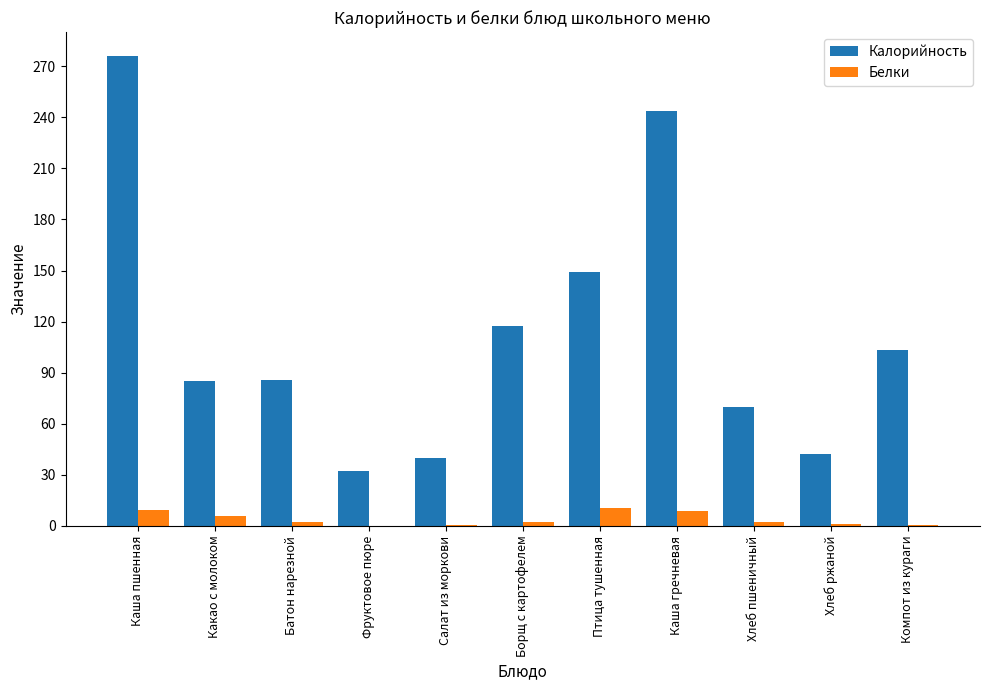

What is the average value of the Белки series?

4.0